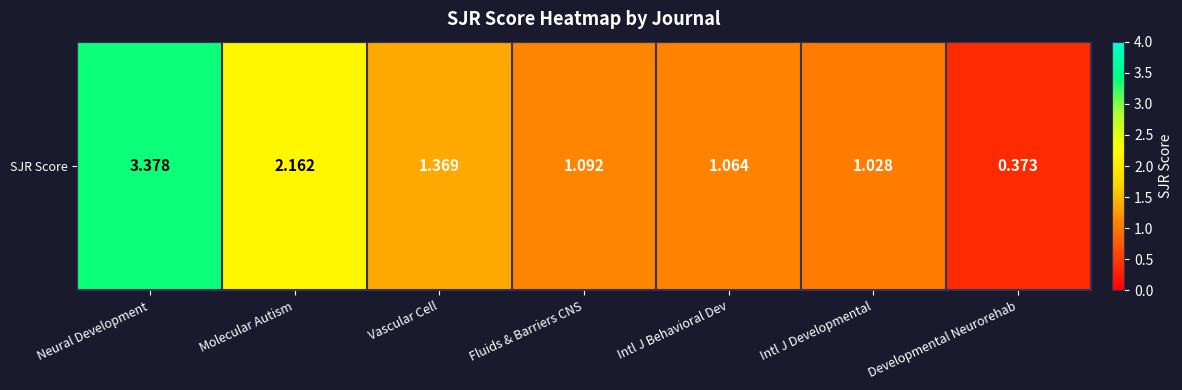

What is the average value?

1.5